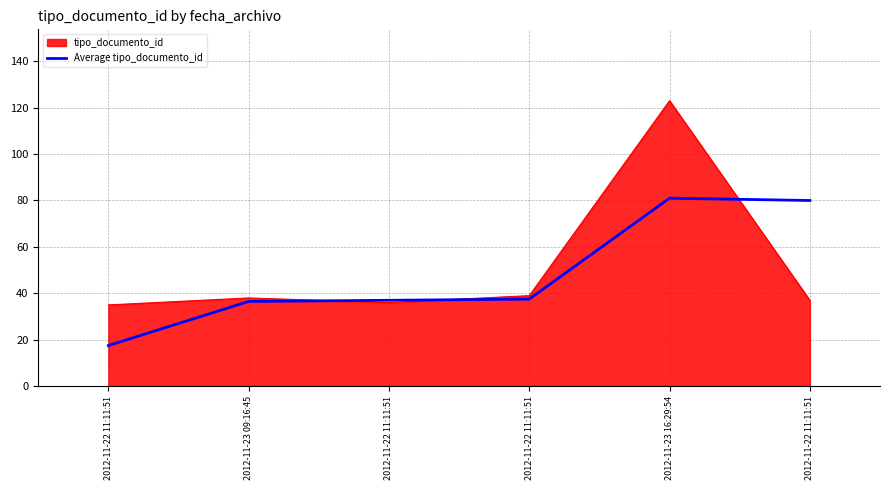

Does the chart have visible grid lines?

Yes